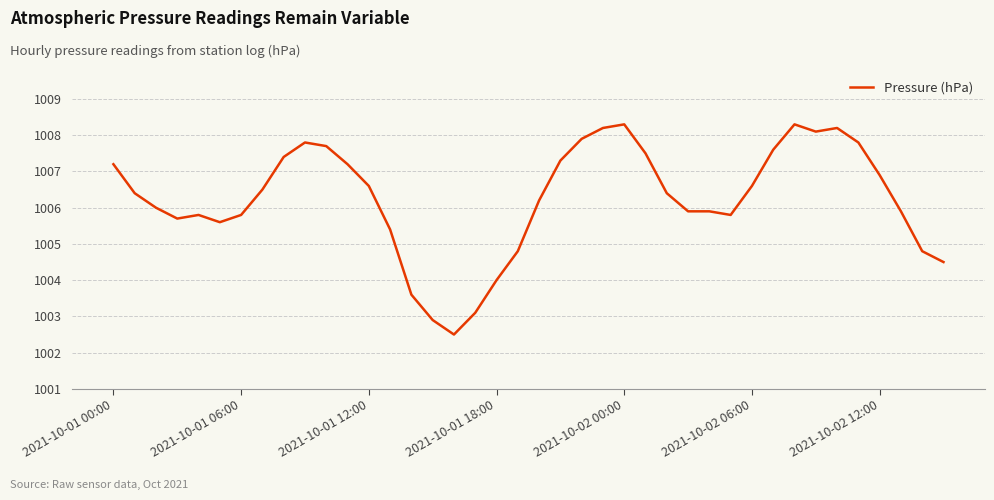

What is the greatest value displayed?

1008.3